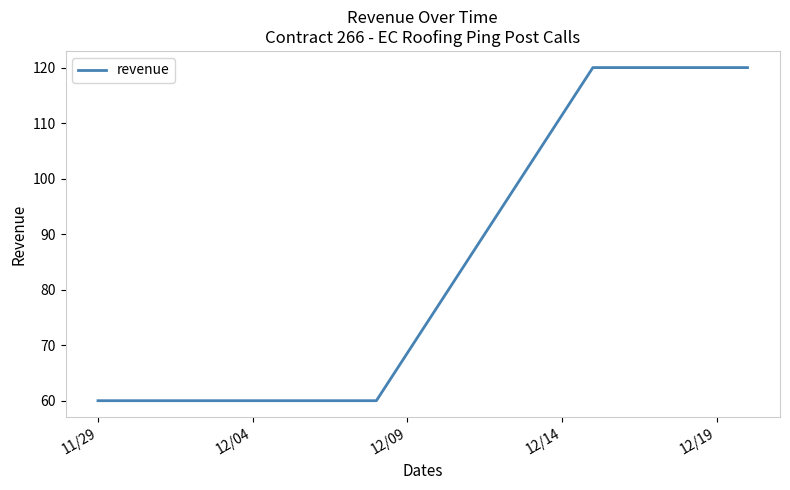

What is the difference between the second highest and minimum values?

60